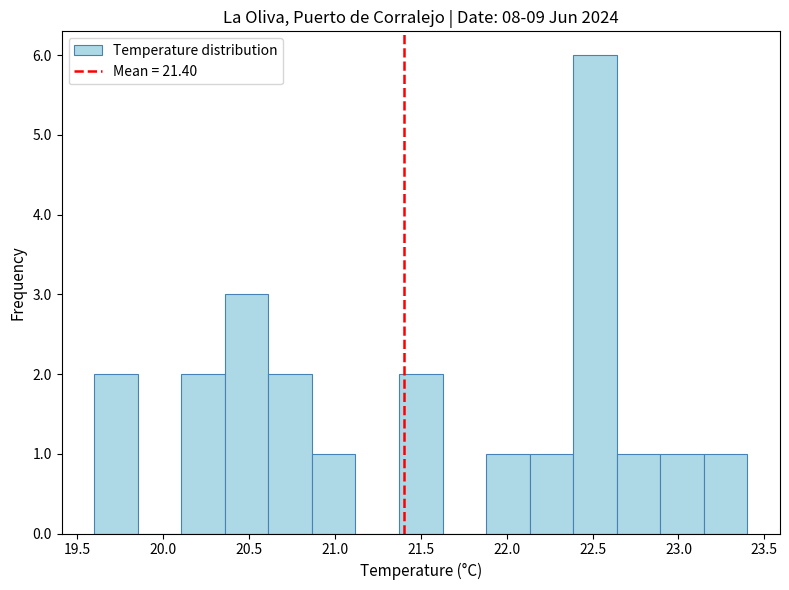

Over which range of the x-axis is the bar tallest?

22.40 to 22.65